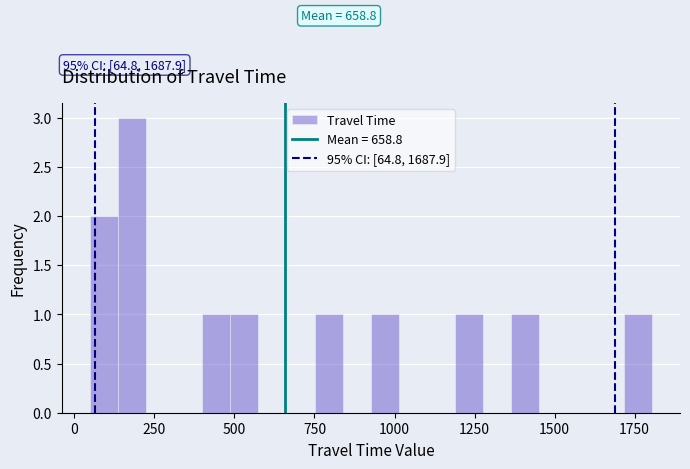

Read against the x-axis, roughly where is the centre of the tallest bar?

200